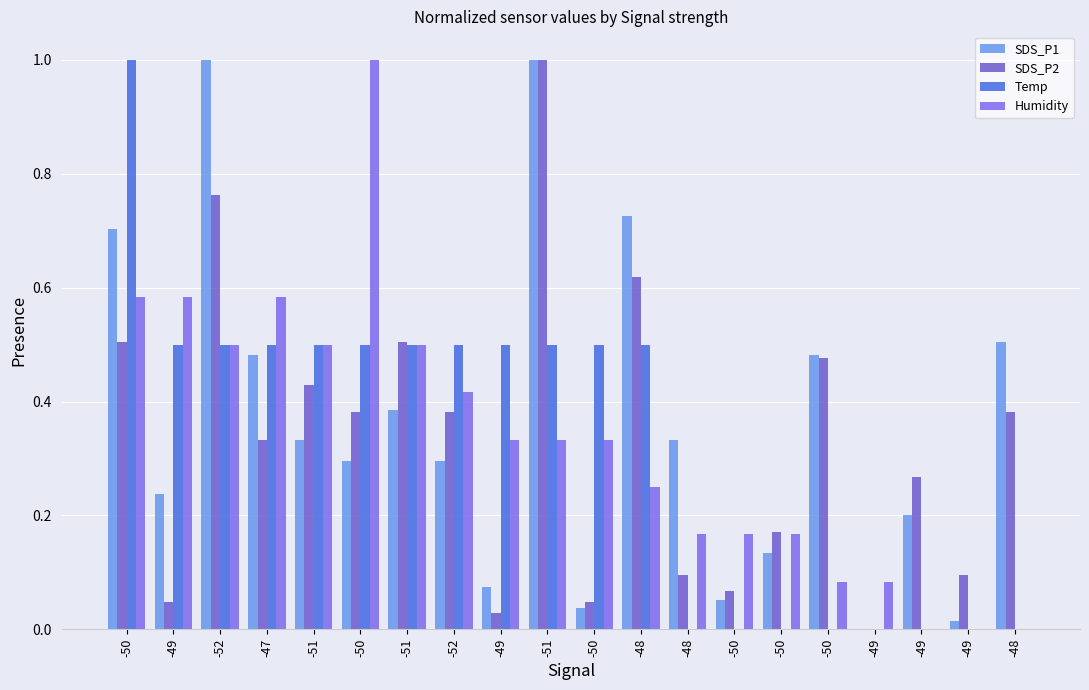

What is the sum of the SDS_P2 values at -49 and -50?

0.6